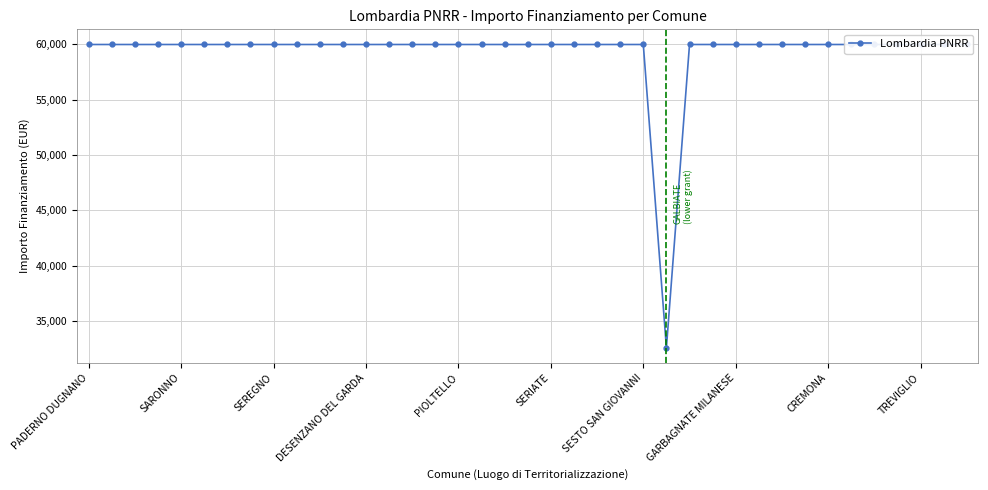

Reading left to right, extract all data points from this chart.

59966	59966	59966	59966	59966	59966	59966	59966	59966	59966	59966	59966	59966	59966	59966	59966	59966	59966	59966	59966	59966	59966	59966	59966	59966	32589	59966	59966	59966	59966	59966	59966	59966	59966	59966	59966	59966	59966	59966